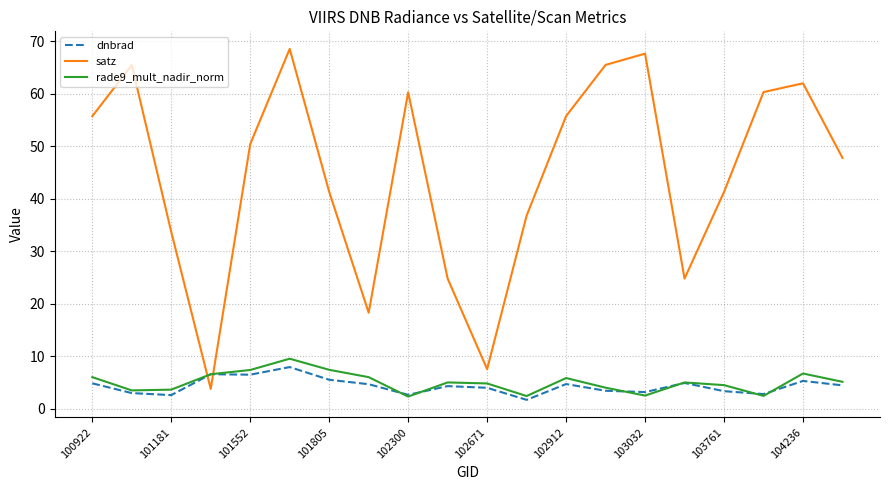

Which series has the widest spread of values?

satz